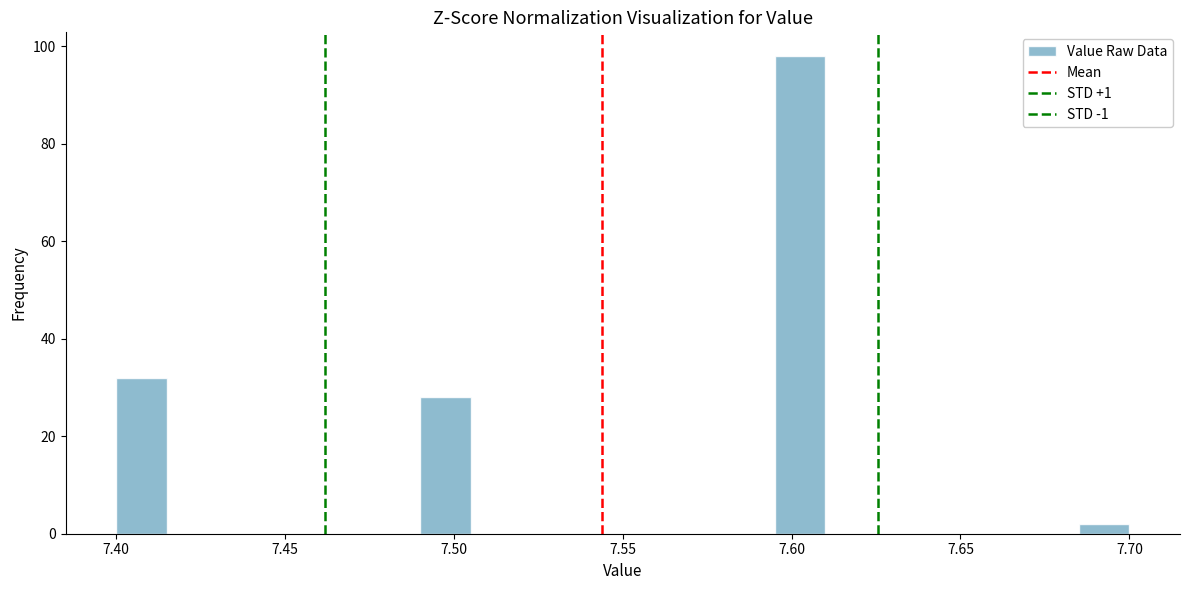

Read against the x-axis, roughly where is the centre of the tallest bar?

7.605